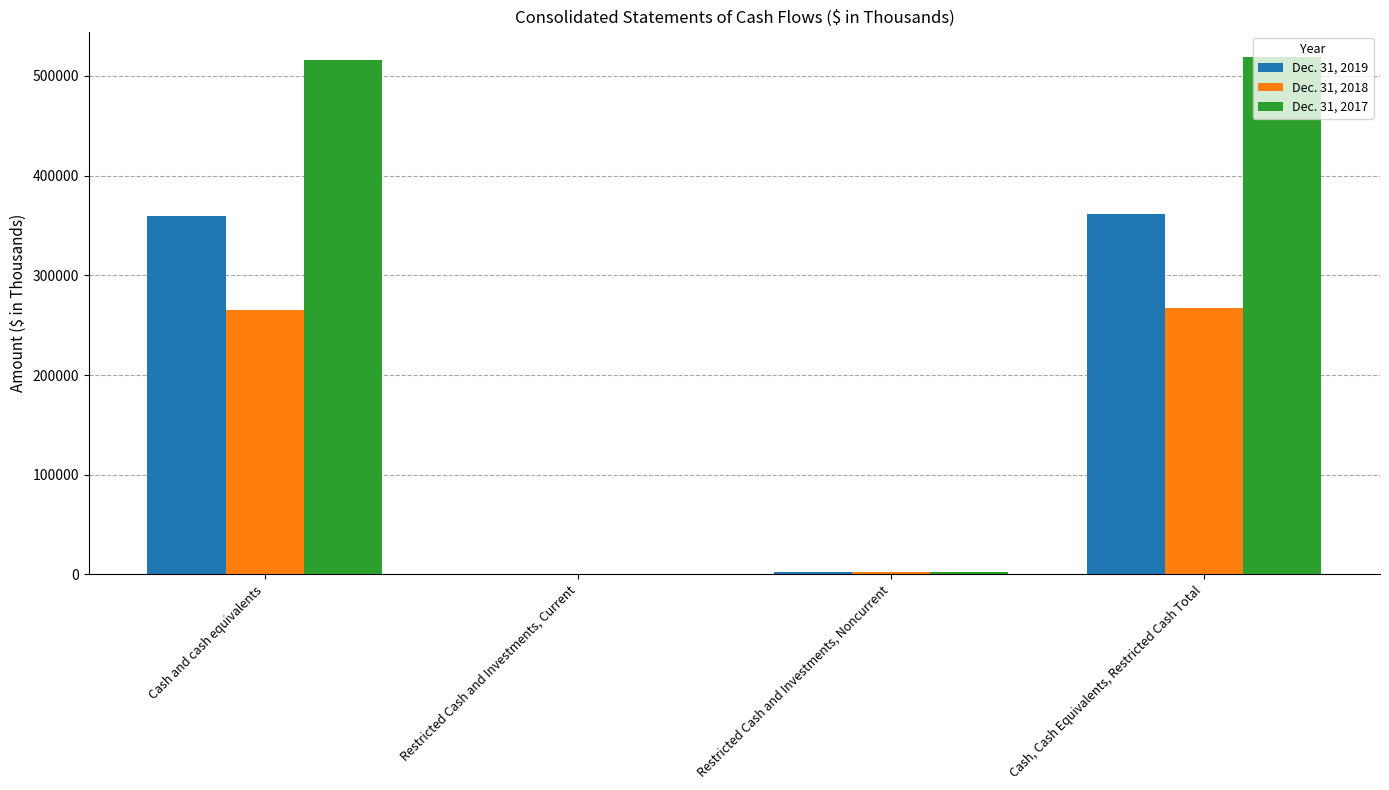

How many categories are shown in the chart?

4